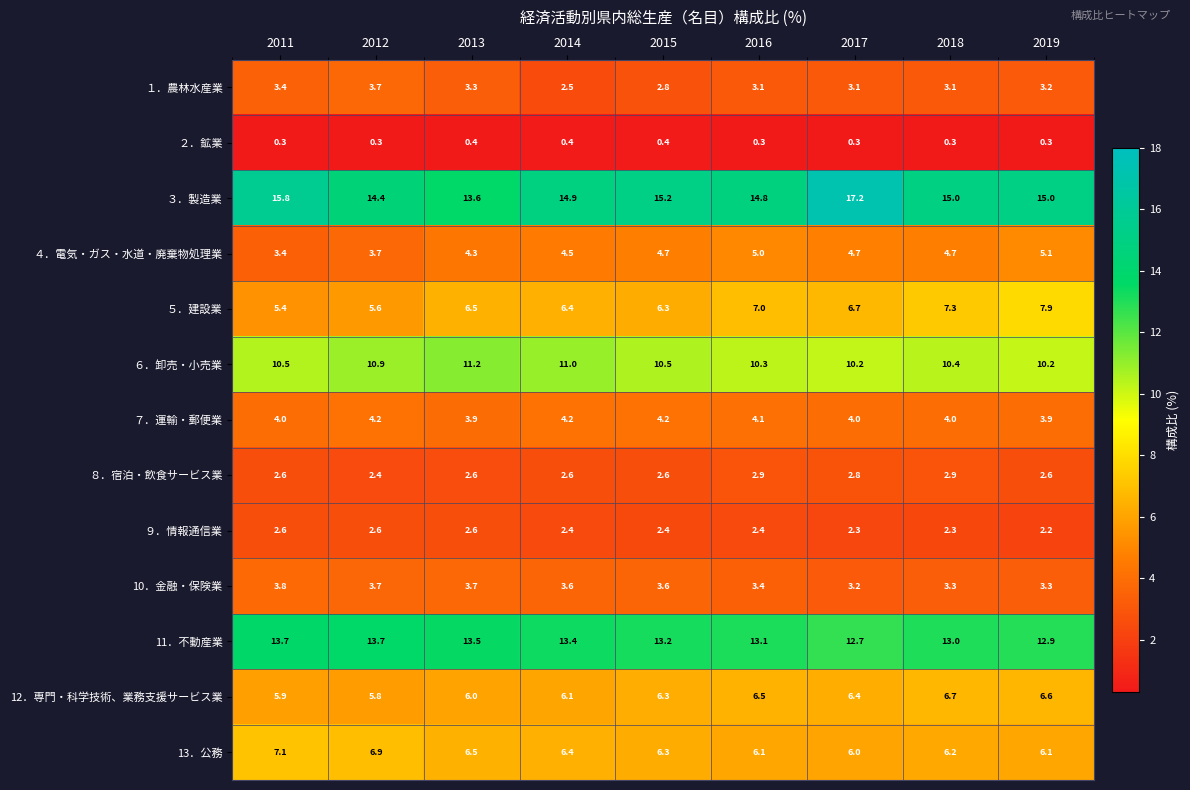

At 2016, list the series in order from smallest to largest.

２．鉱業, ９．情報通信業, ８．宿泊・飲食サービス業, １．農林水産業, 10．金融・保険業, ７．運輸・郵便業, ４．電気・ガス・水道・廃棄物処理業, 13．公務, 12．専門・科学技術、業務支援サービス業, ５．建設業, ６．卸売・小売業, 11．不動産業, ３．製造業